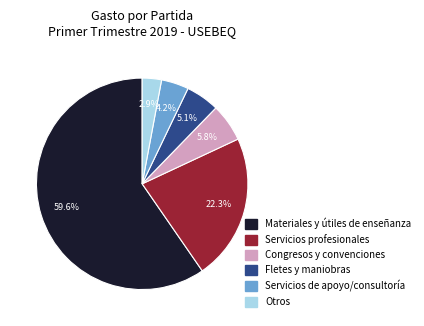

Is there a majority slice in this chart?

Yes